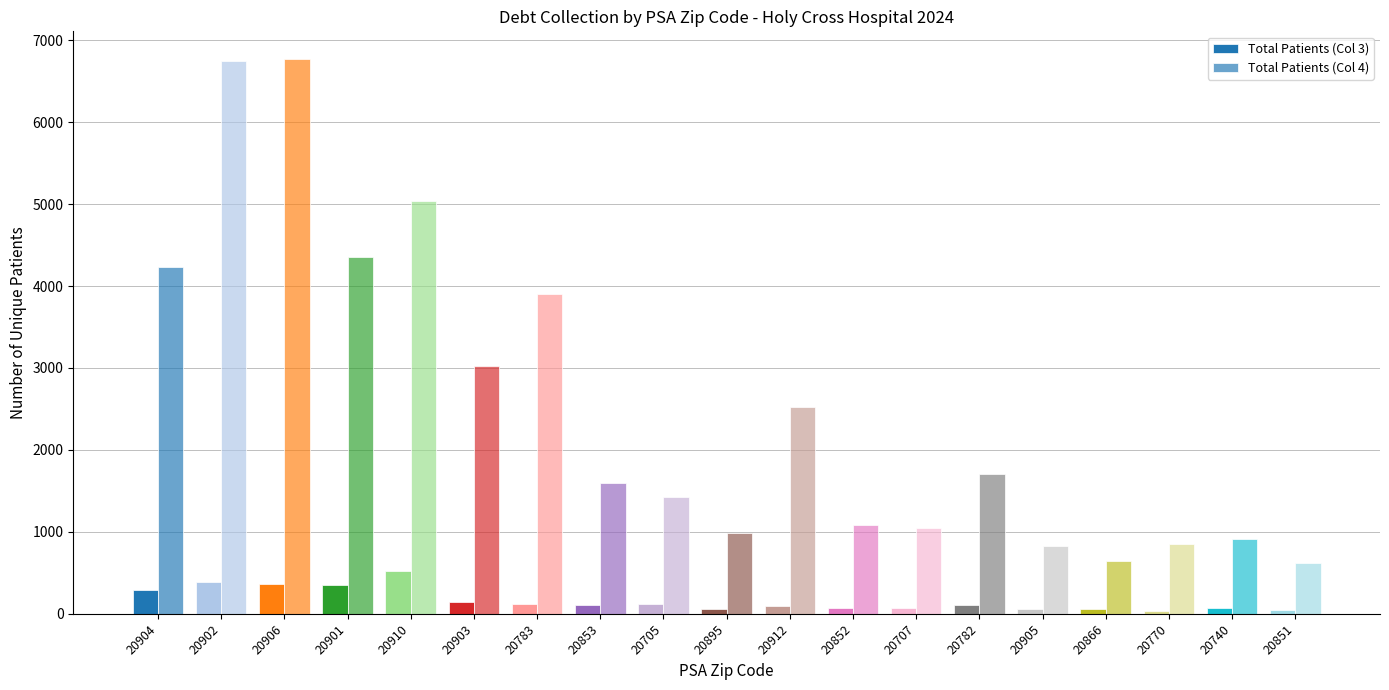

Reading right to left, extract all data points from this chart.

Total Patients (Col 3): 43	76	38	54	63	106	74	75	97	61	116	108	119	149	521	357	358	389	293
Total Patients (Col 4): 622	916	857	649	822	1712	1044	1085	2528	986	1423	1597	3906	3024	5035	4349	6770	6750	4234